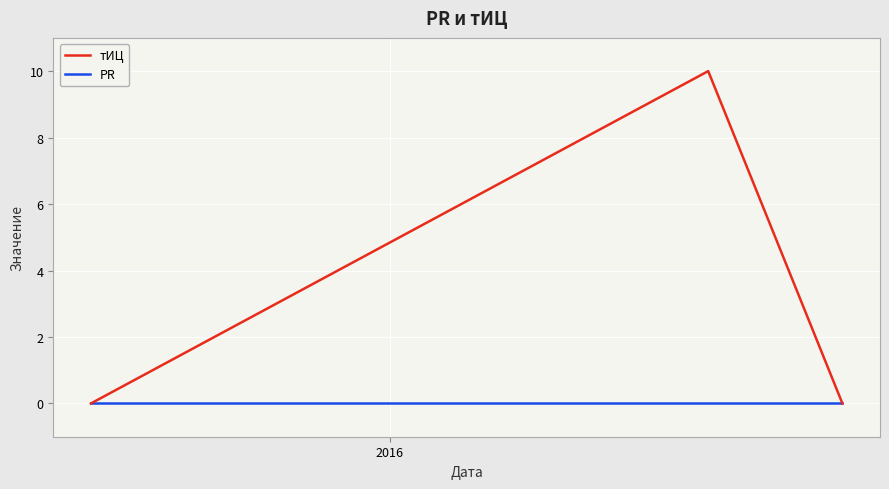

Count the тИЦ values in the range 0 to 10.

3